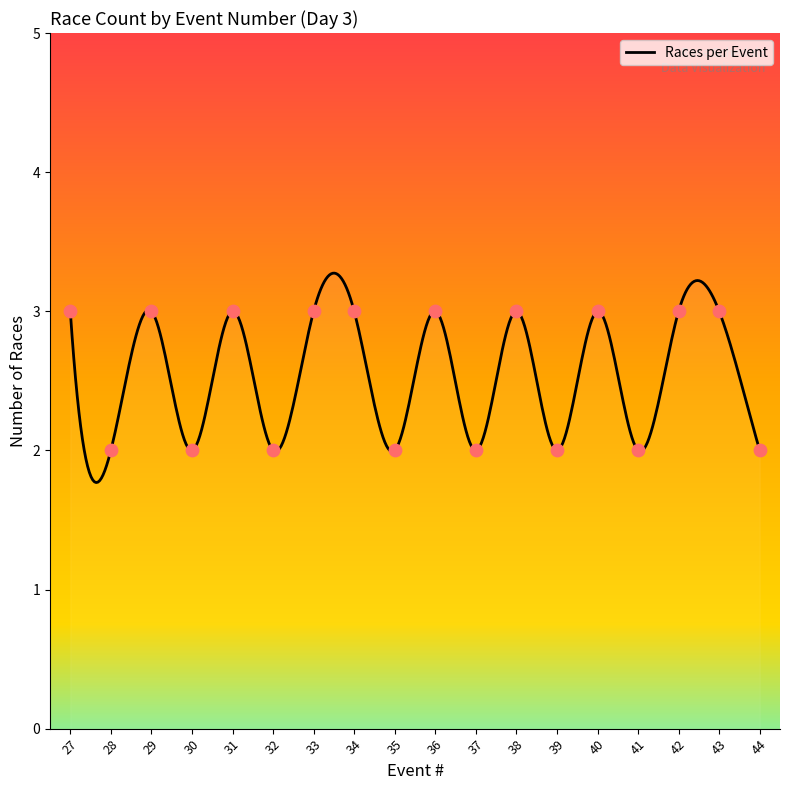

What is the ratio of the value at 29 to the value at 39?

1.5